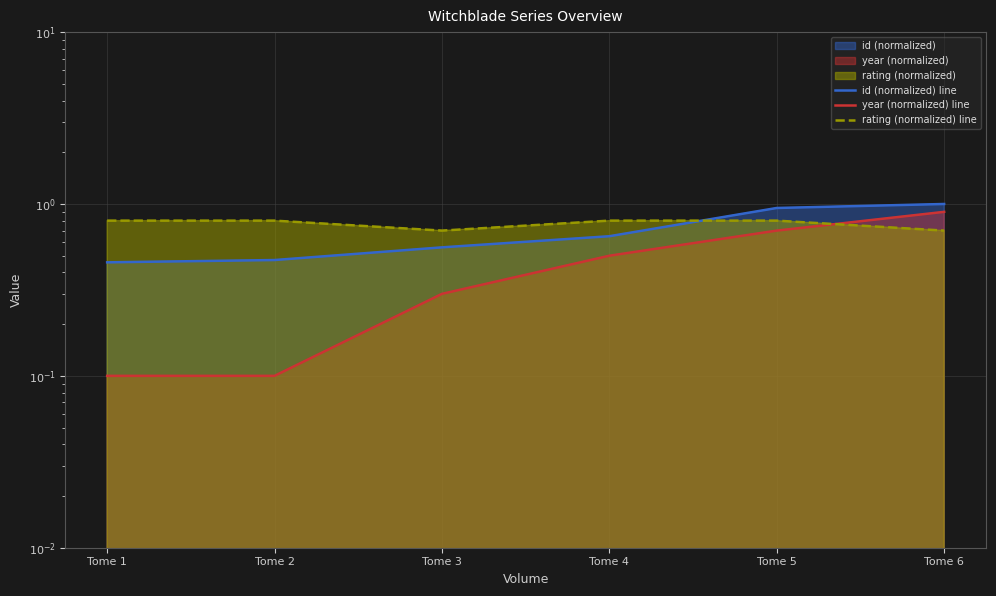

At Tome 4, list the series in order from largest to smallest.

rating (normalized) line, id (normalized) line, year (normalized) line